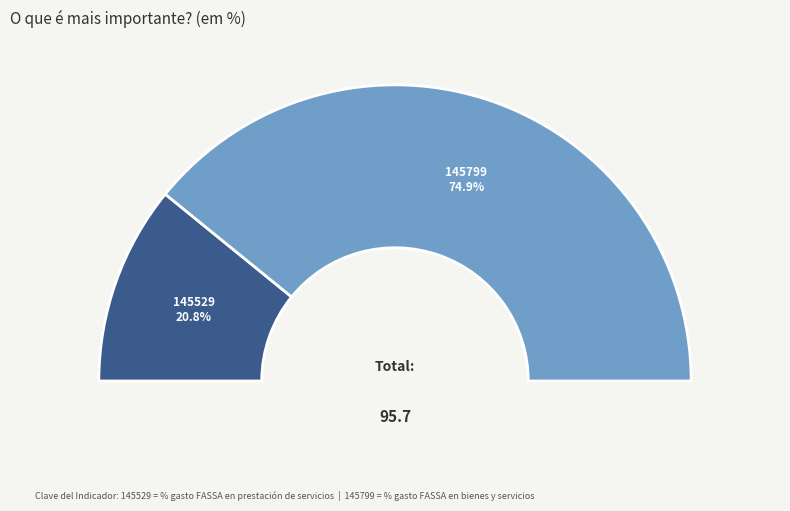

Which slice represents more than half of the pie?

145799